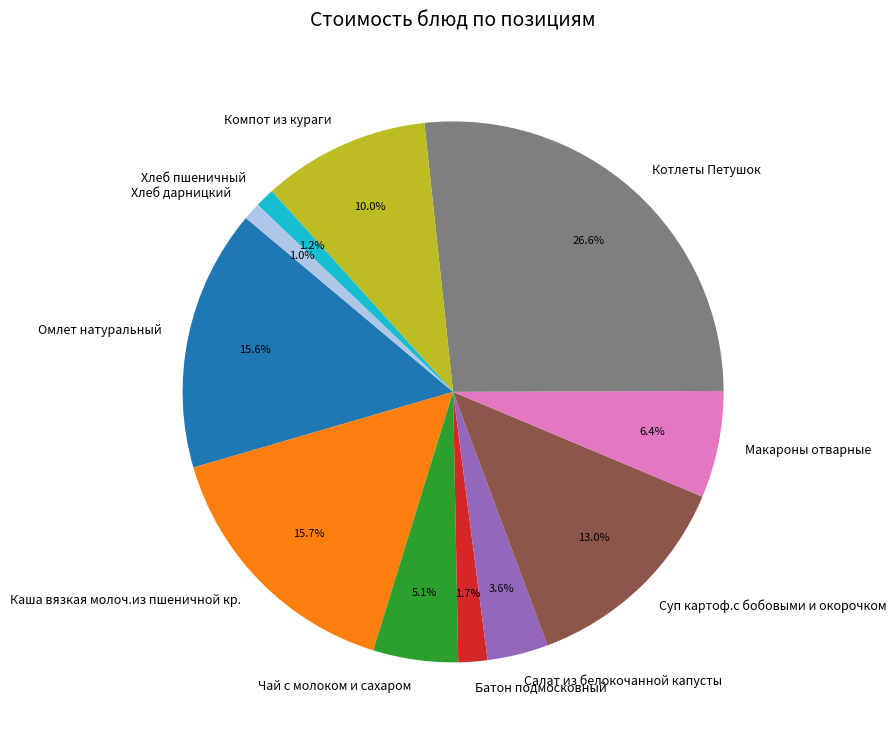

Is there a majority slice in this chart?

No